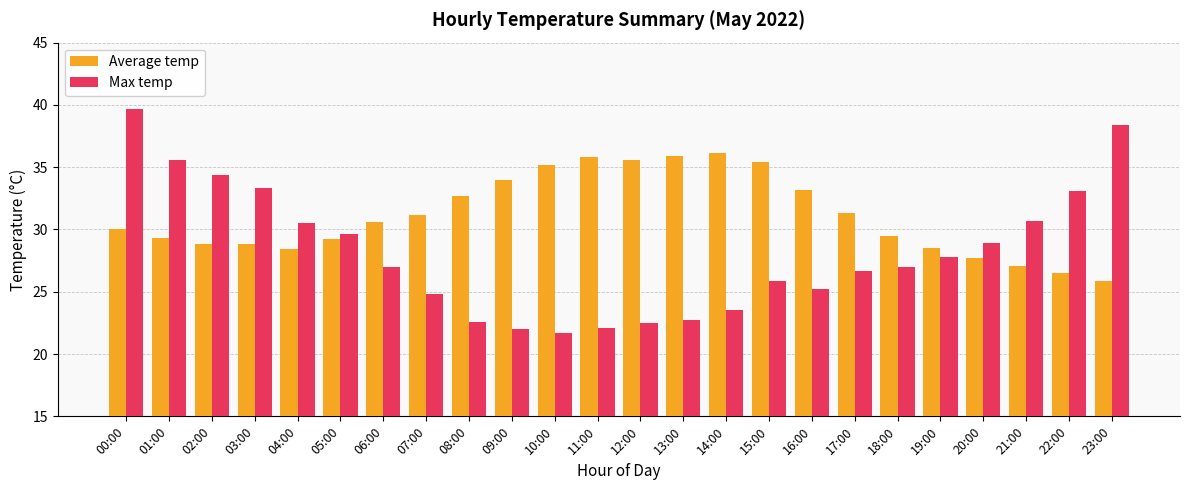

Which category has the highest value in the Max temp series?

00:00